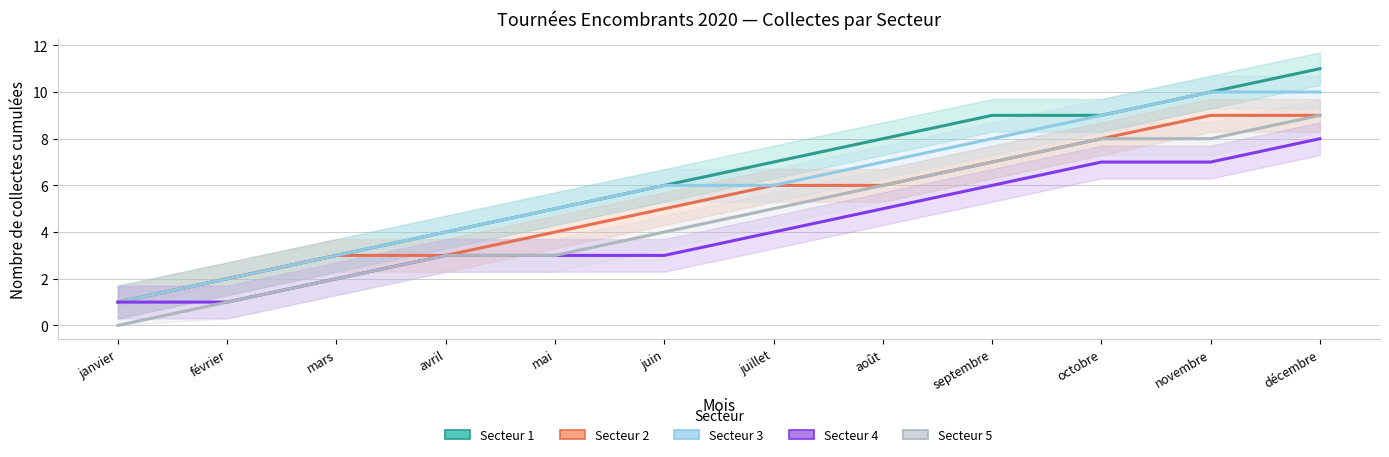

How many values in the Secteur 1 series are below 7?

6